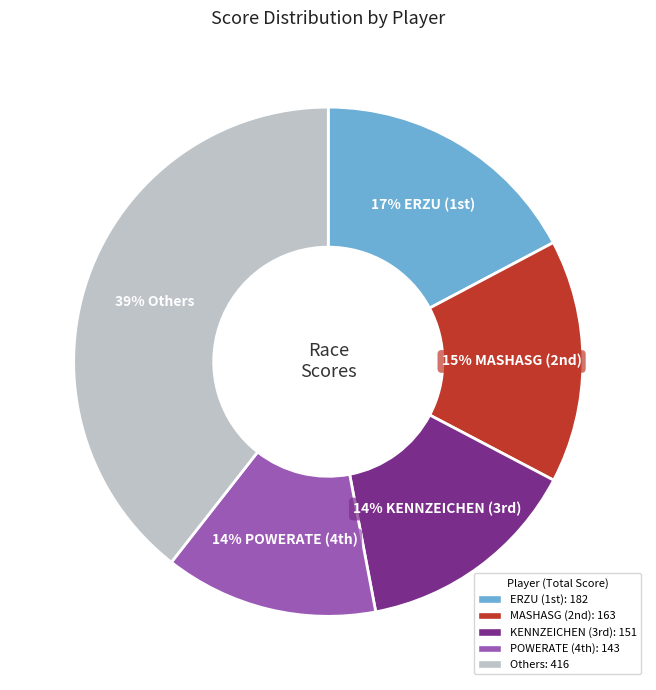

How many slices are in this pie chart?

5